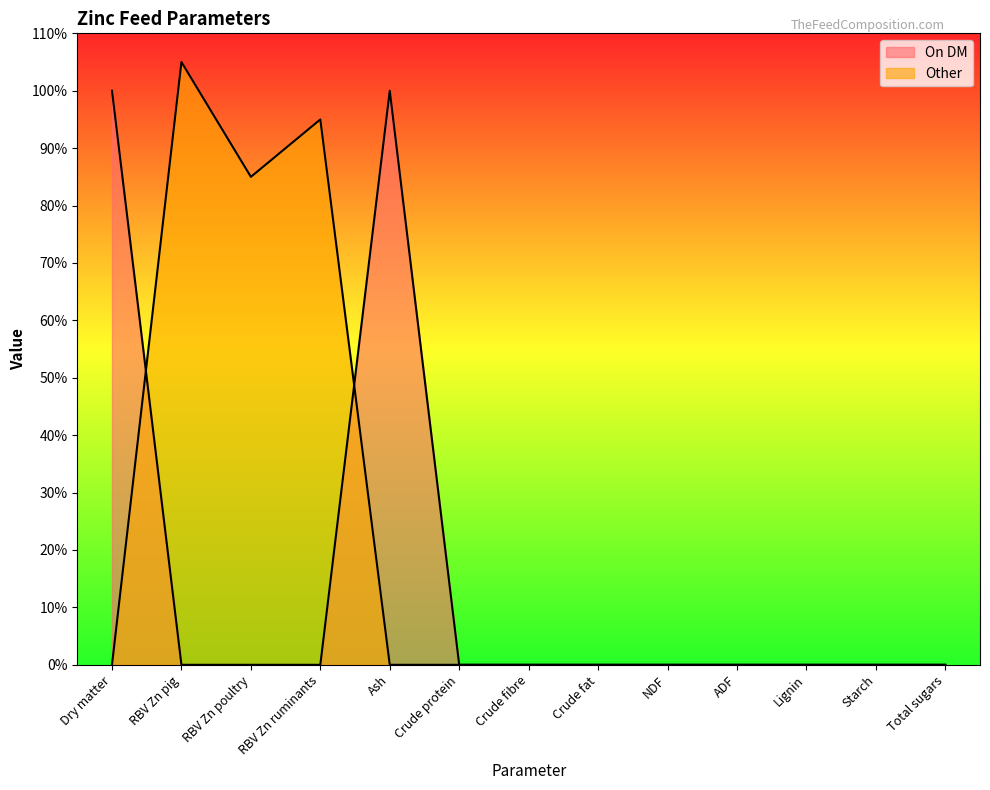

What is the spread (max minus min) of values at Ash?

100